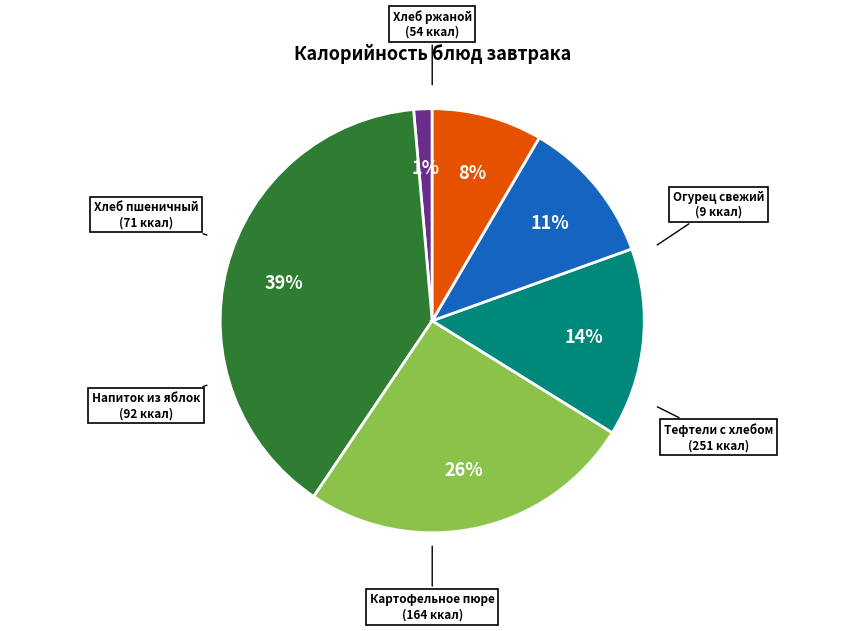

Does any single category account for the majority?

No